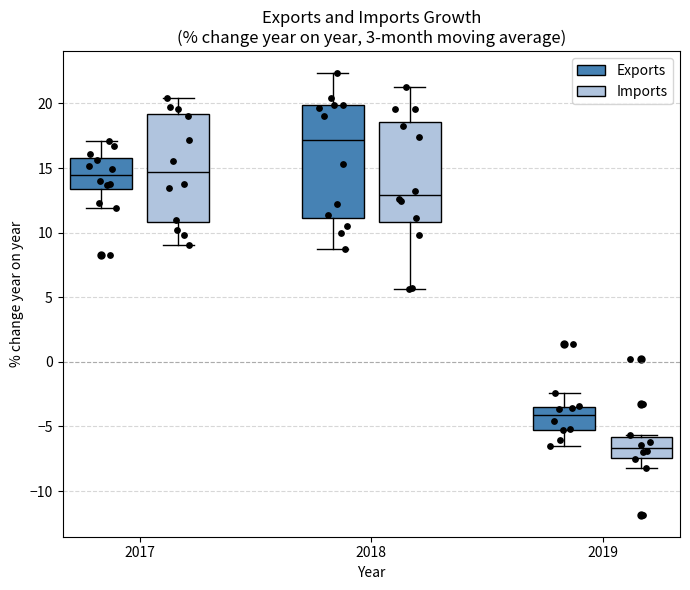

Reading left to right, transcribe this box plot: for each box, give where its median line is, the range the box spans, and where its two whiskers end, as read against the y-axis. The values are not printed on the chart, so give them approximately, as read against the axis.

2017 (Exports): median 14.5, box 13.5 to 16.0, whiskers 12.0 to 17.0
2017 (Imports): median 14.5, box 11.0 to 19.0, whiskers 9.0 to 20.5
2018 (Exports): median 17.0, box 11.0 to 20.0, whiskers 8.5 to 22.5
2018 (Imports): median 13.0, box 11.0 to 18.5, whiskers 5.5 to 21.5
2019 (Exports): median -4.0, box -5.5 to -3.5, whiskers -6.5 to -2.5
2019 (Imports): median -6.5, box -7.5 to -6.0, whiskers -8.0 to -5.5